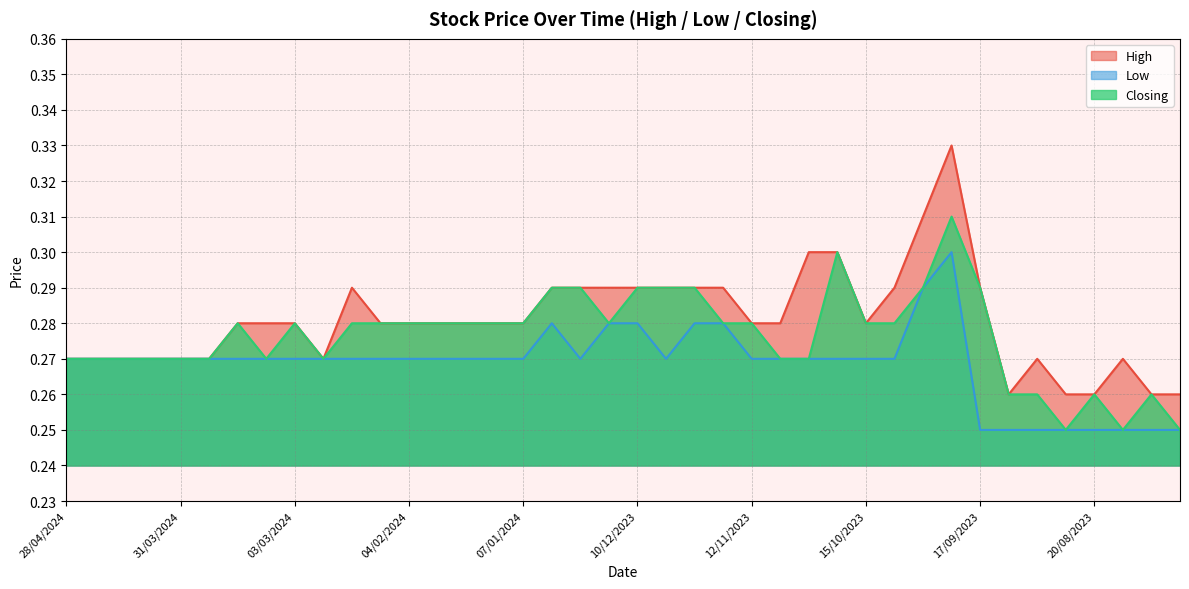

Which category has the lowest value in the Low series?

17/09/2023